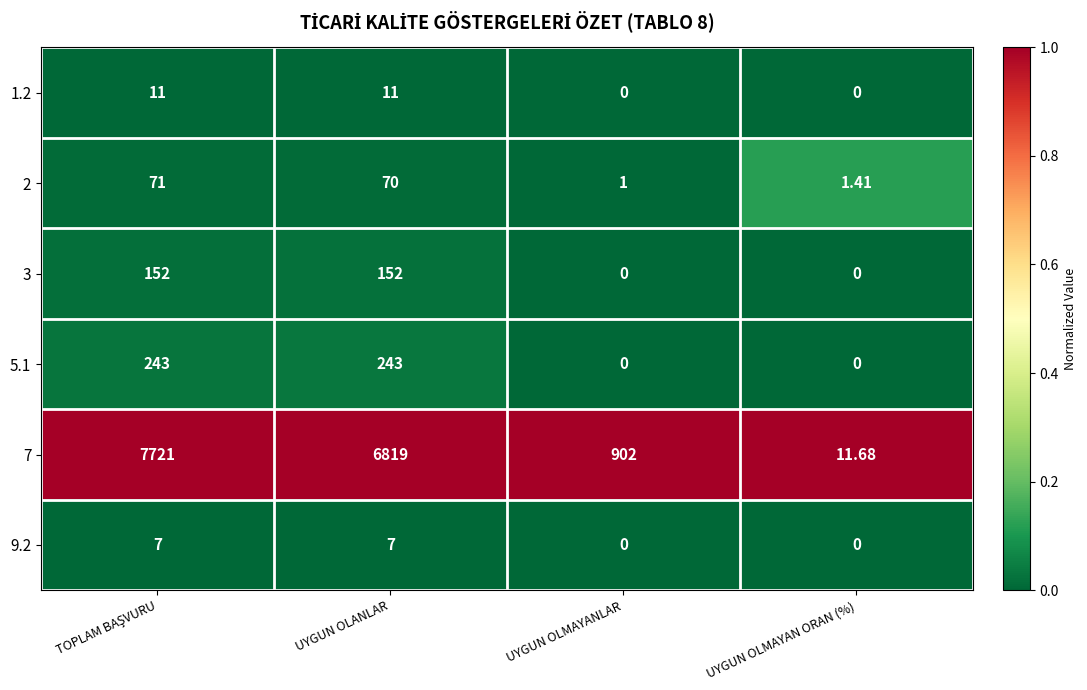

Count the number of categories in the chart.

4